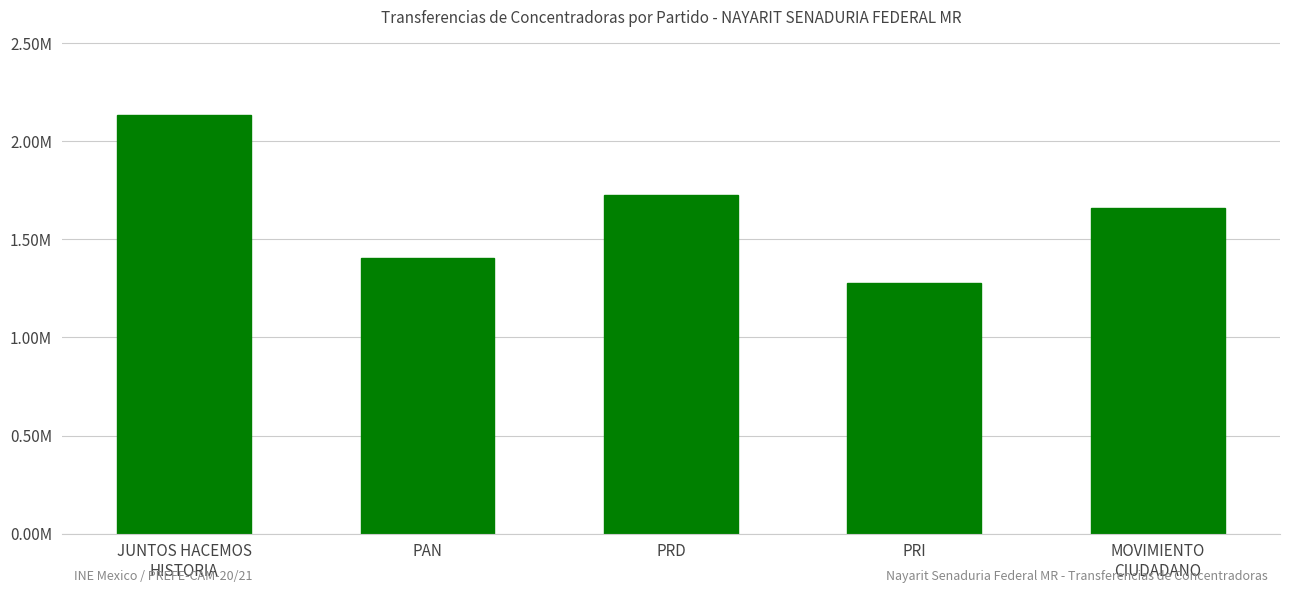

List the labels in order of value, smallest first.

PRI, PAN, MOVIMIENTO
CIUDADANO, PRD, JUNTOS HACEMOS
HISTORIA